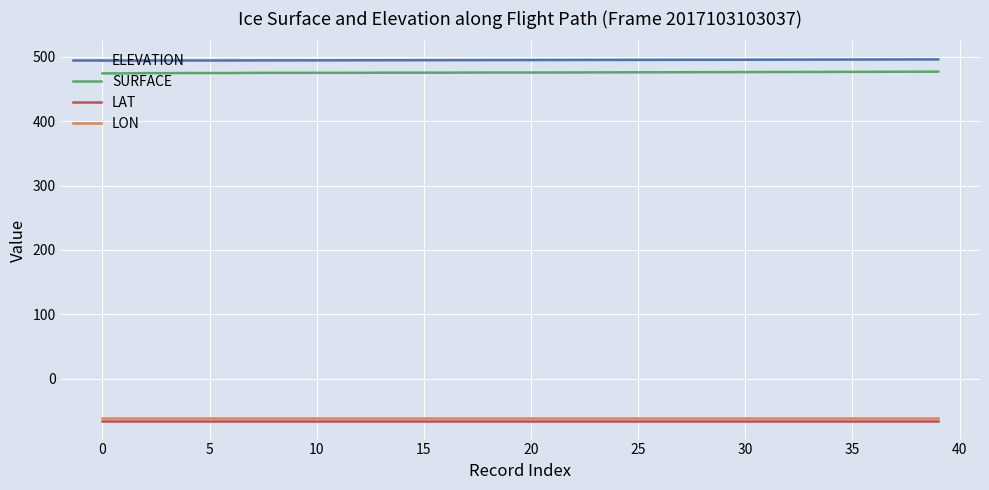

What is the greatest value displayed?

496.0